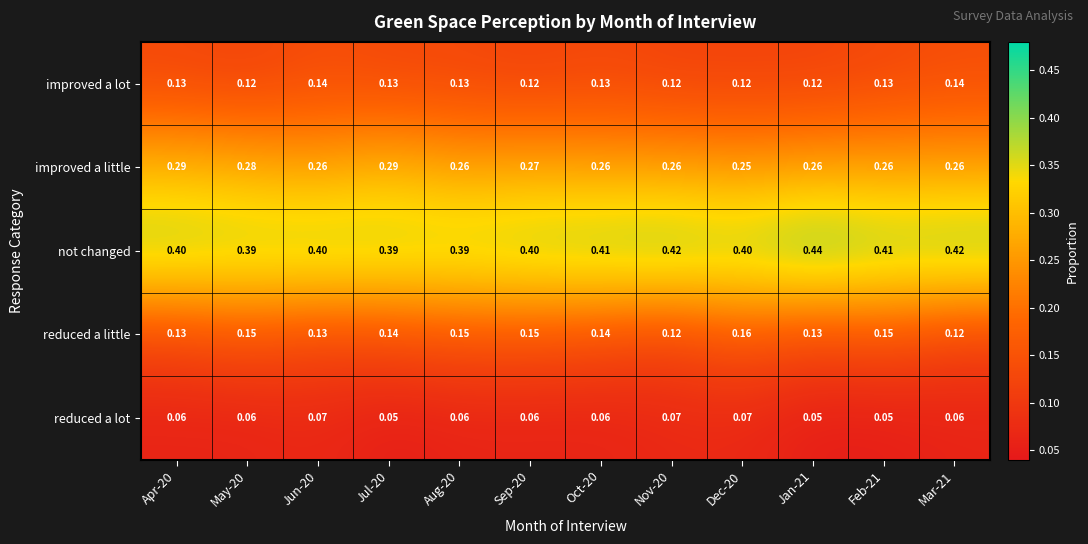

Which series has the largest range (max minus min)?

not changed